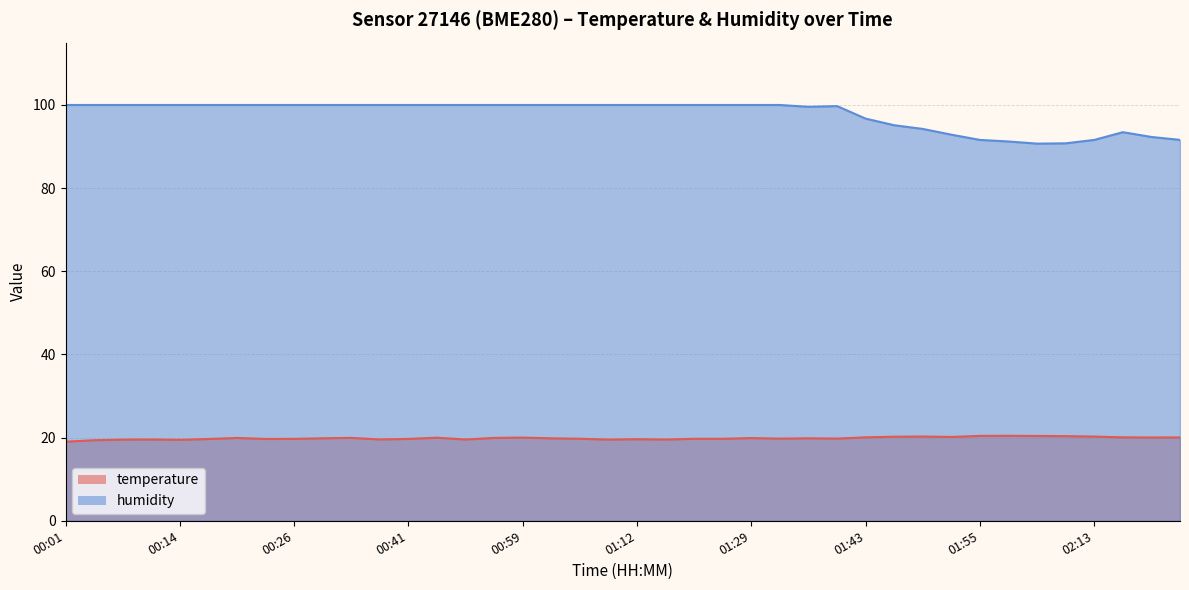

True or false: humidity and temperature cross at least once.

False